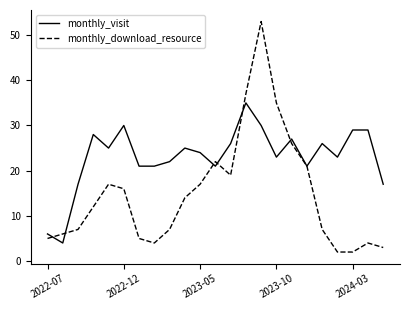

Rank the series by their maximum value, from lowest to highest.

monthly_visit, monthly_download_resource